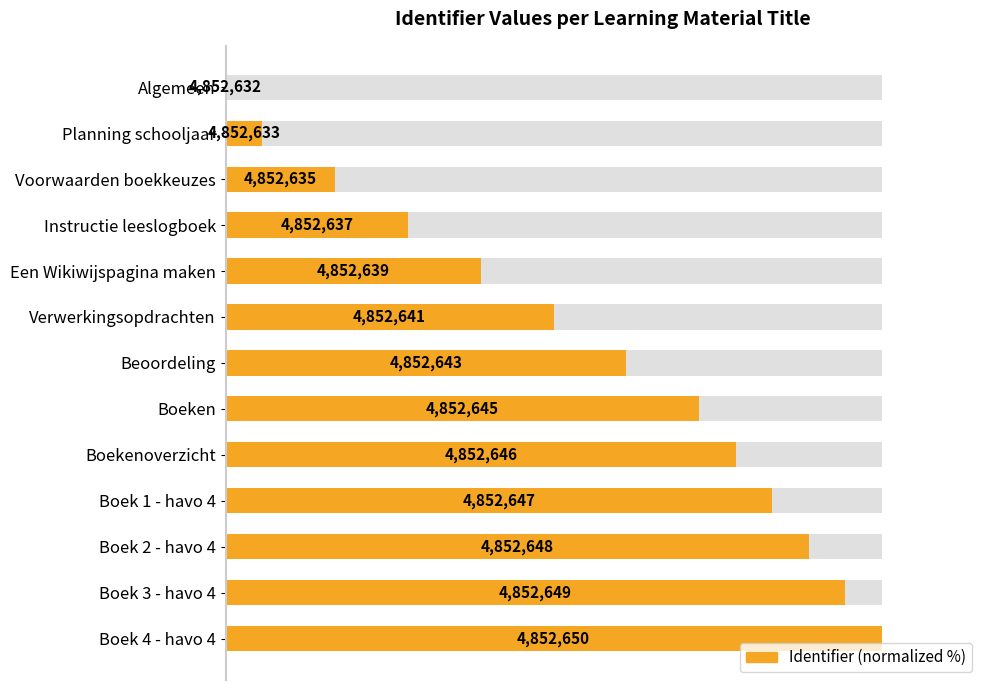

True or false: the data shows 43.4 at Boeken.

False